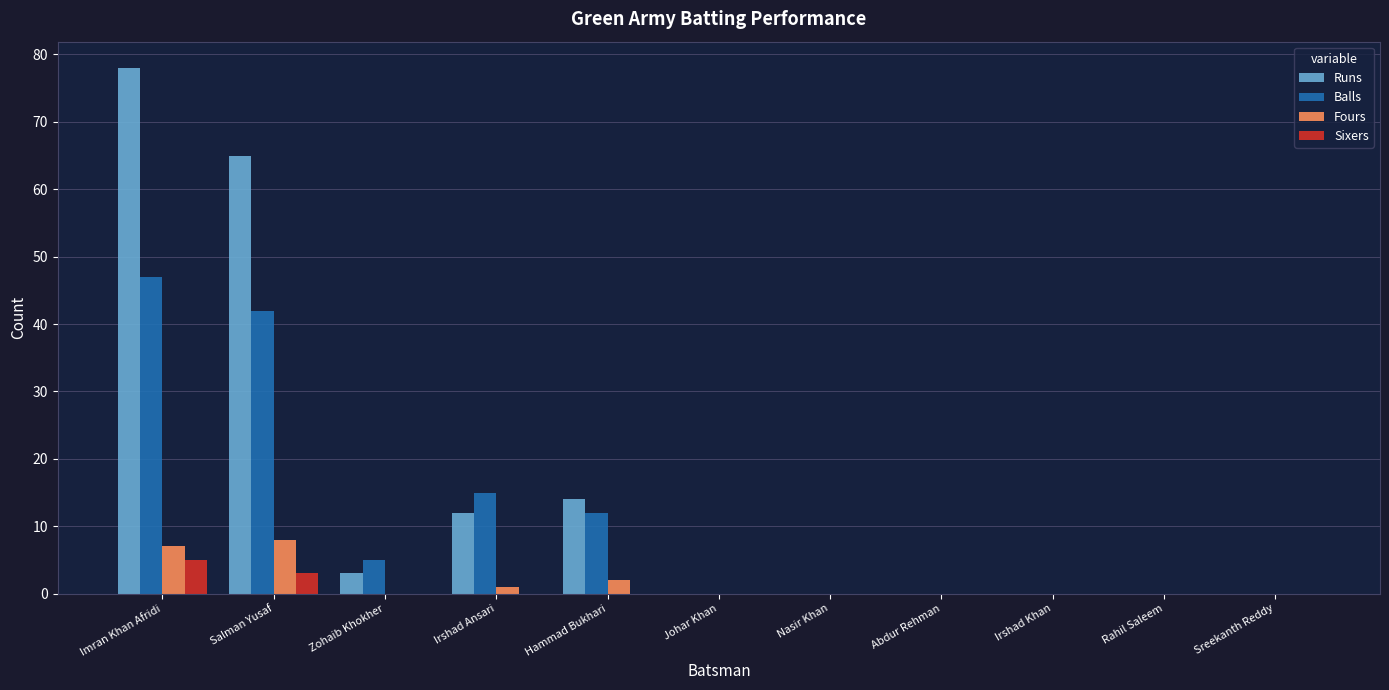

Which series has the largest total across all categories?

Runs